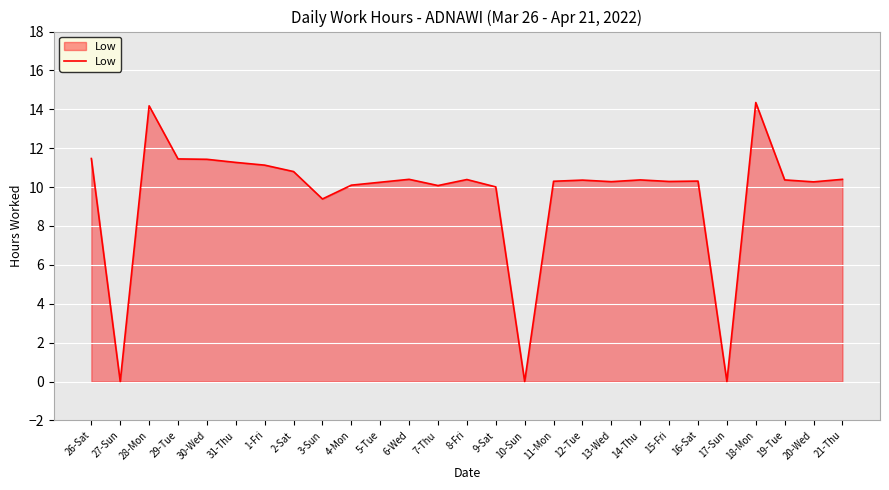

Does the chart have visible grid lines?

Yes